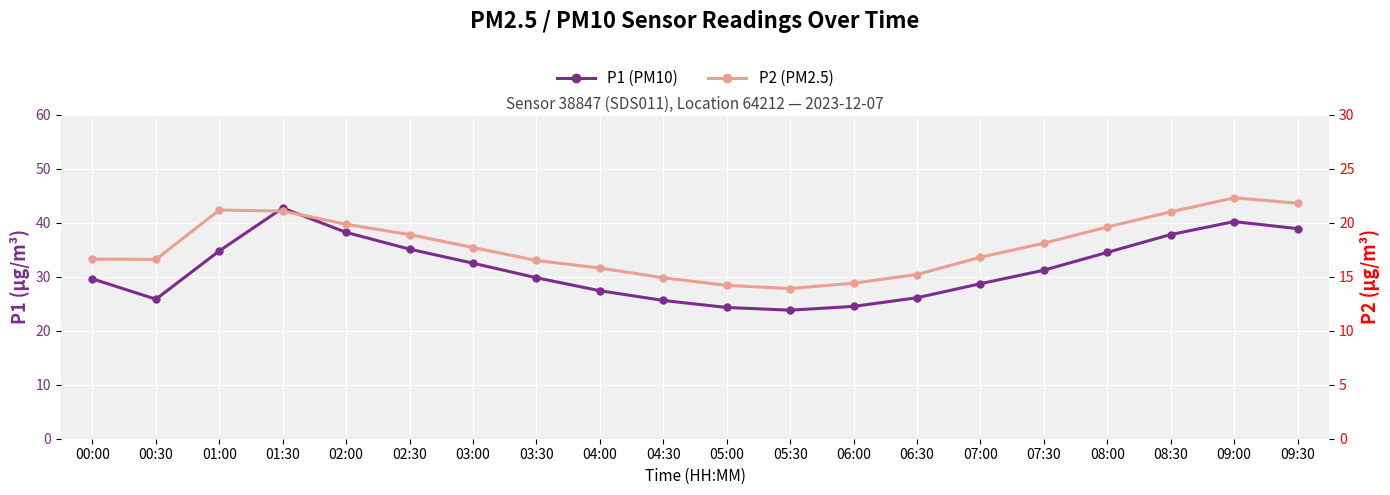

How many interior local valleys does the P2 (PM2.5) series have?

2